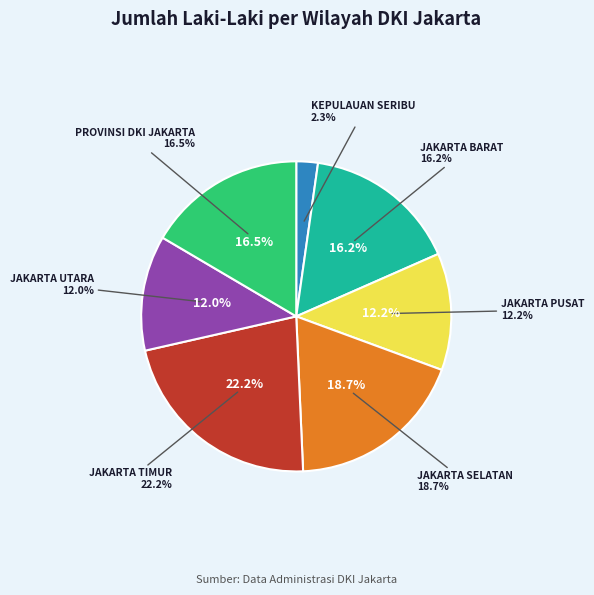

To the nearest percent, what is the difference between the largest and smallest slice percentages?

20%